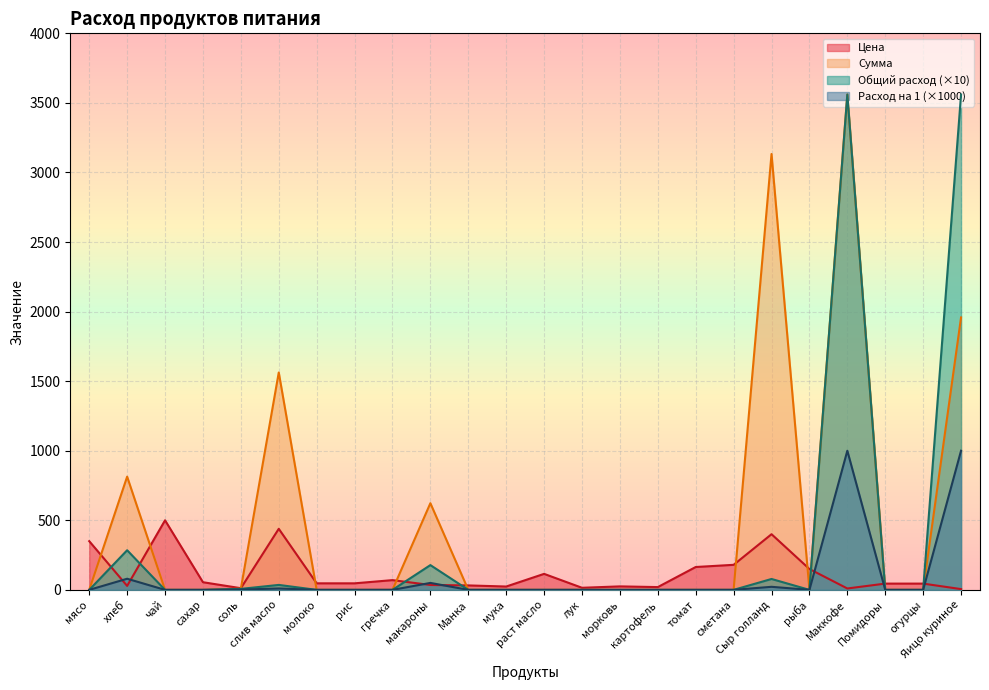

The value of Расход на 1 at томат is 0.0. True or false?

True